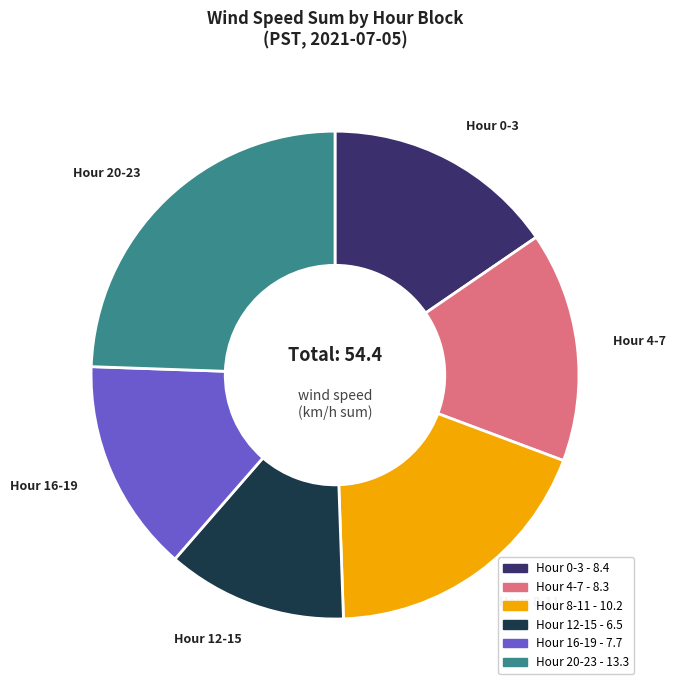

Does any single category account for the majority?

No